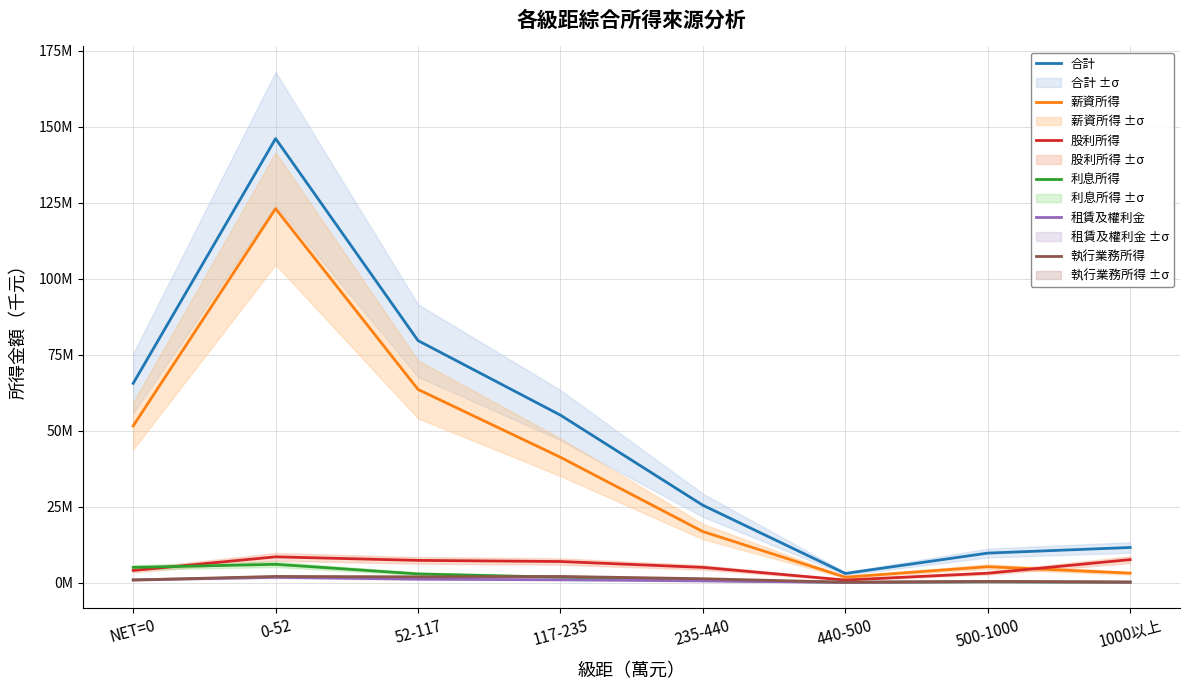

What is the difference between the maximum and minimum values in the 合計 series?

143112844